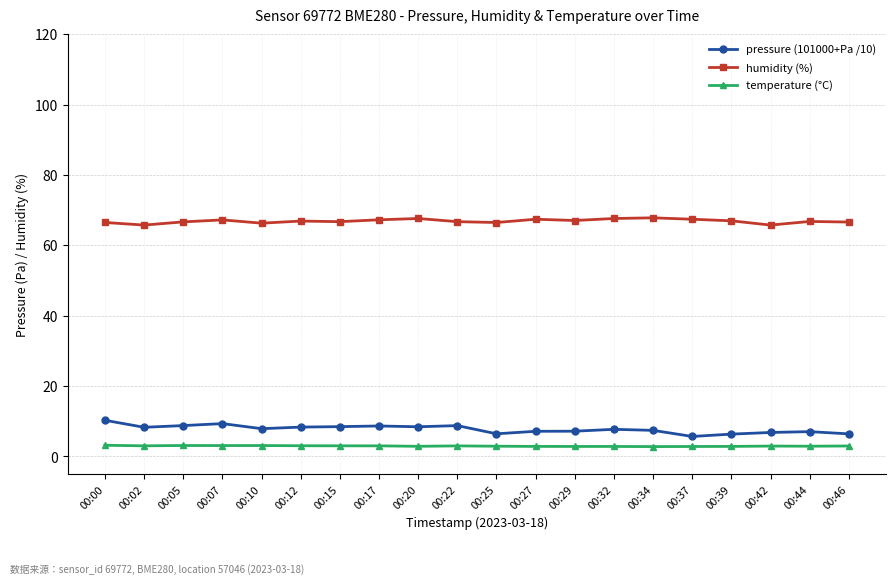

True or false: pressure (101000+Pa /10) has a value of 2.9 at 00:20.

False